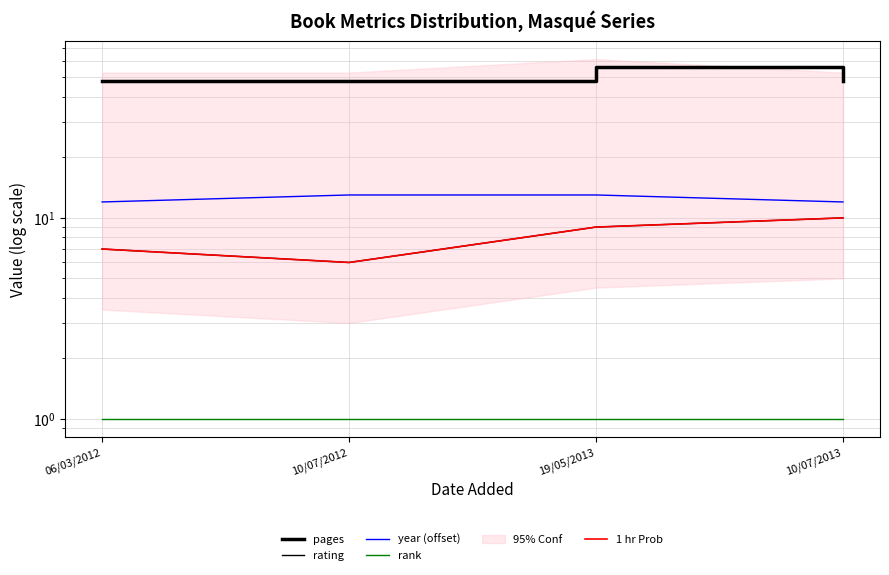

What position from the right is 19/05/2013?

2